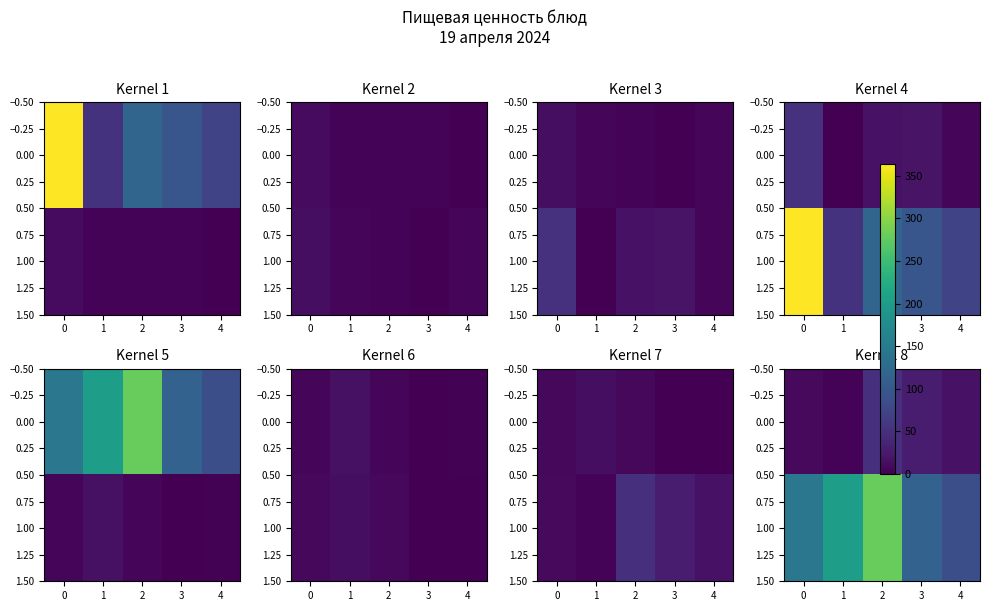

Which category has the highest value in the 1.00 series?

2